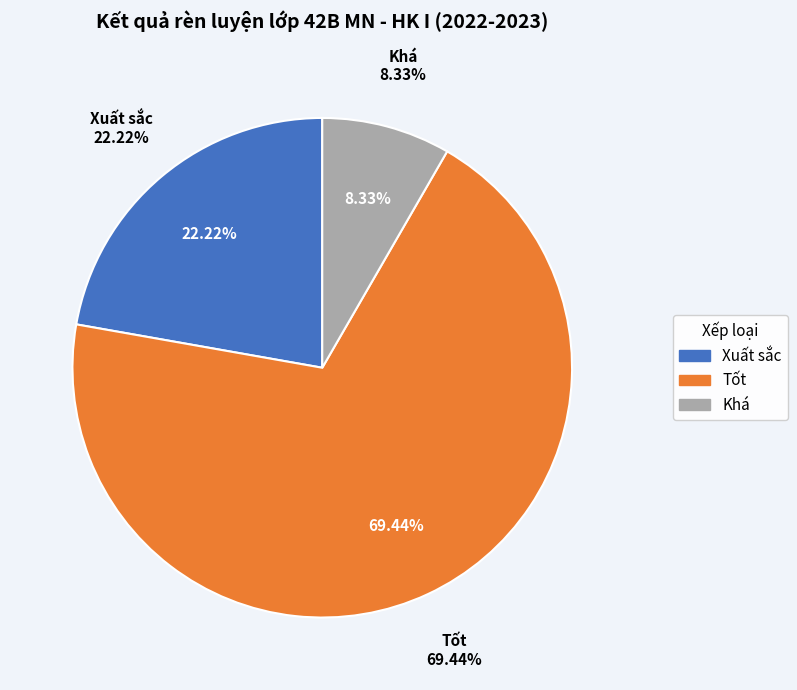

Is Tốt the majority of the pie?

Yes